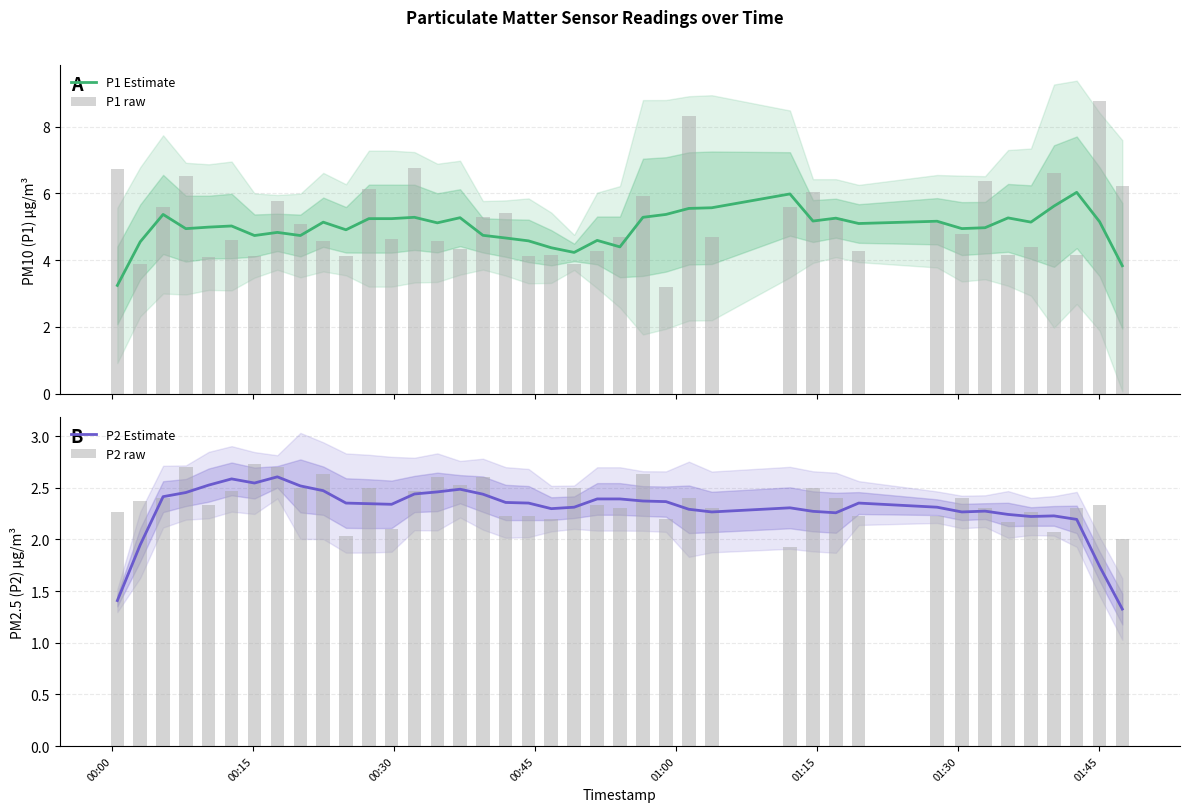

Does the chart contain stacked bars?

No